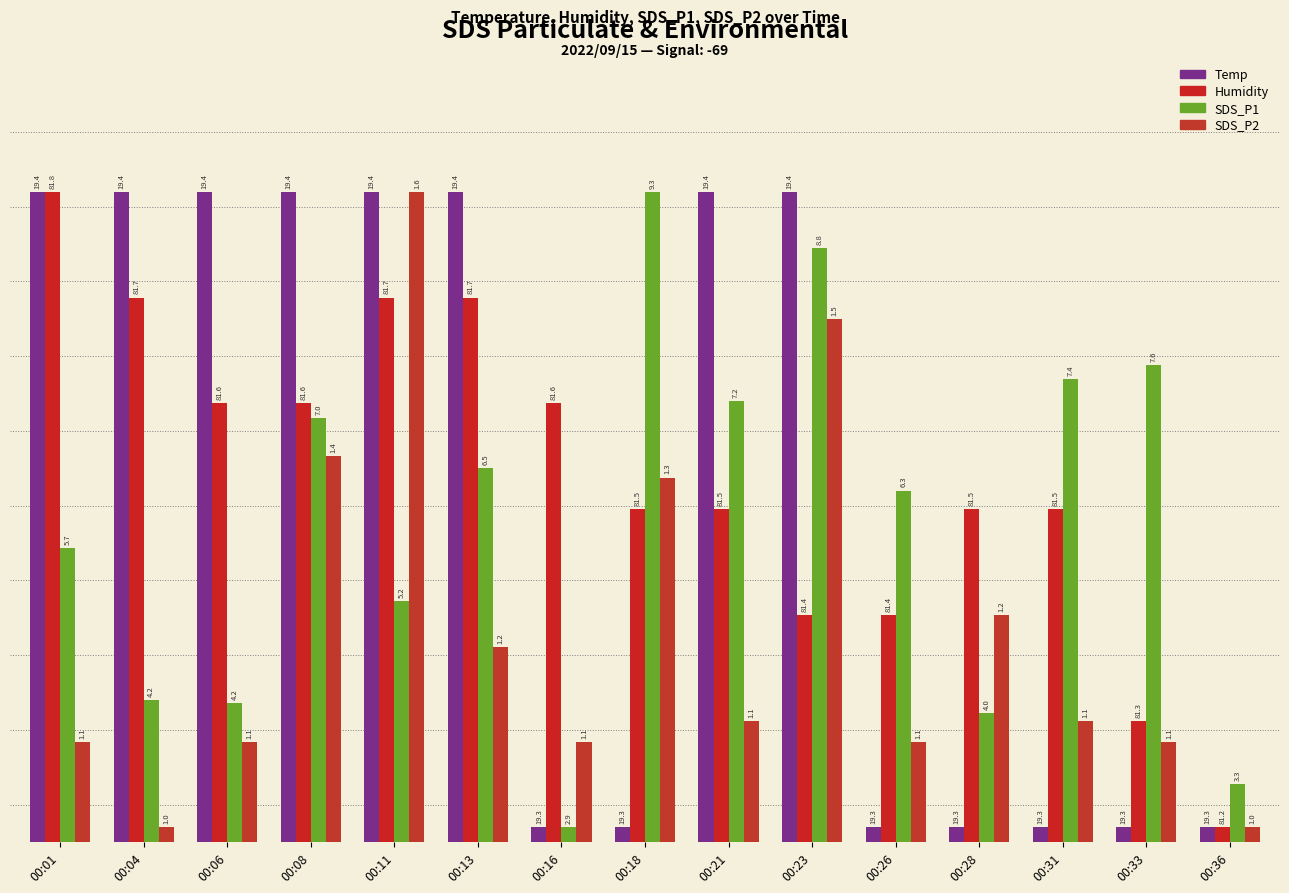

At which category is the sum across all series the highest?

00:11